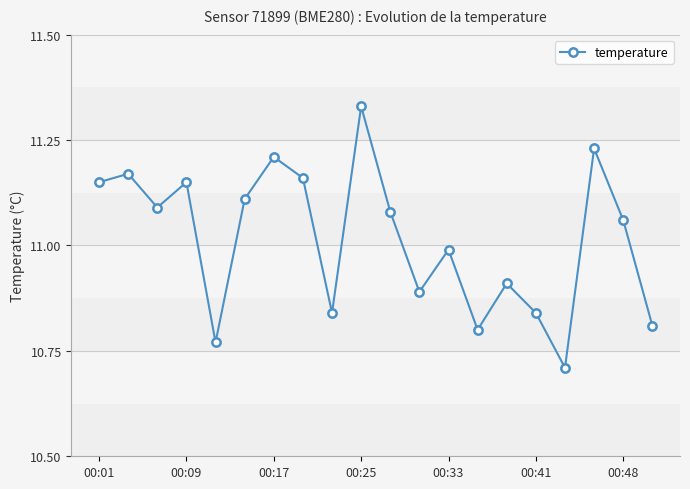

What is the value of the 12th point from the left?

10.9